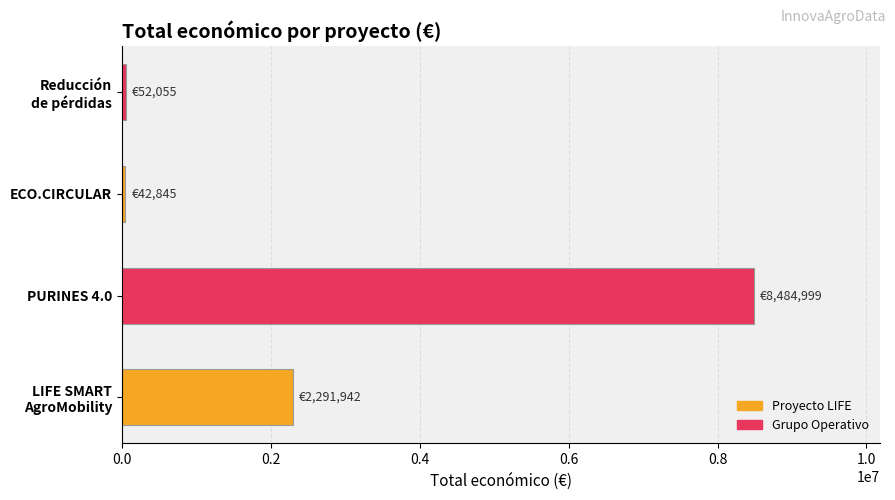

The value at PURINES 4.0 is 3682309. True or false?

False